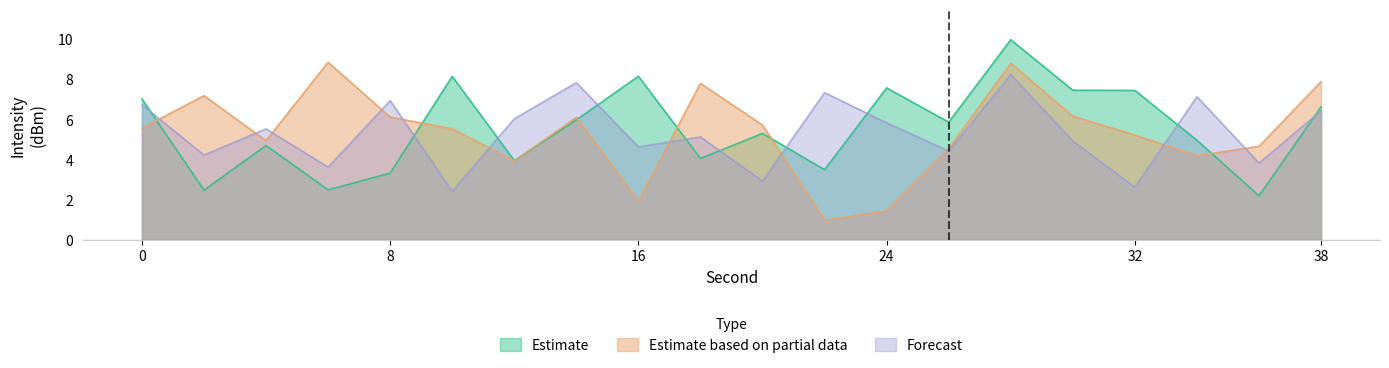

Where is Estimate nearest to the value 6?

14